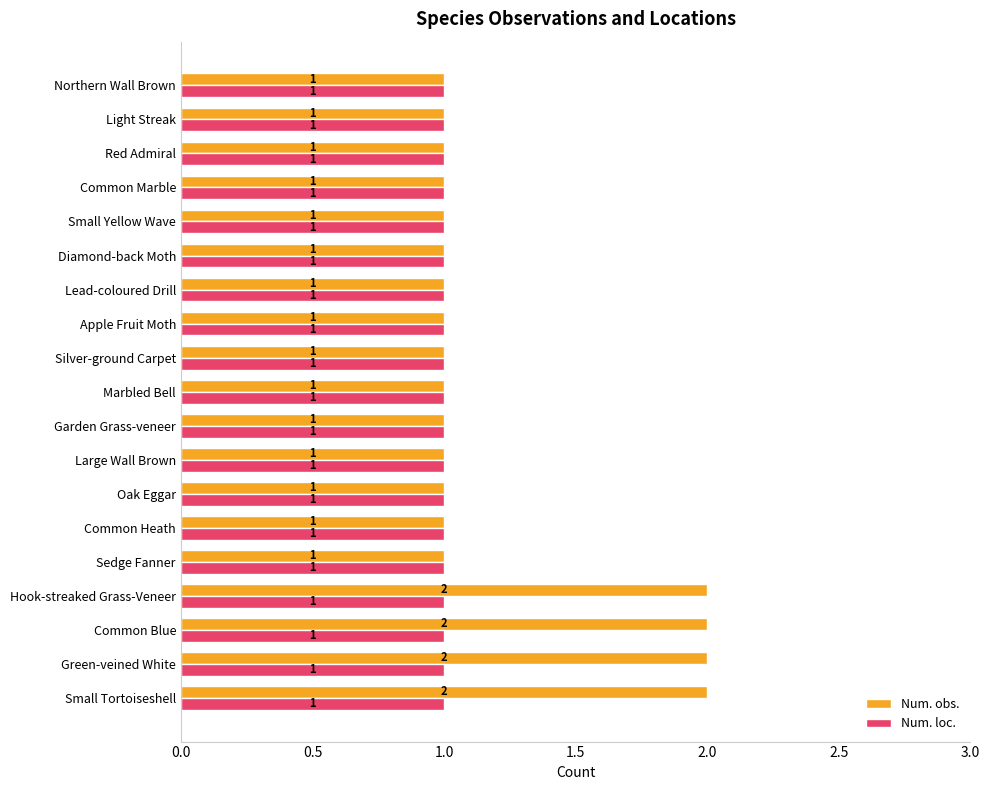

Rank the series by their maximum value, from lowest to highest.

Num. loc., Num. obs.